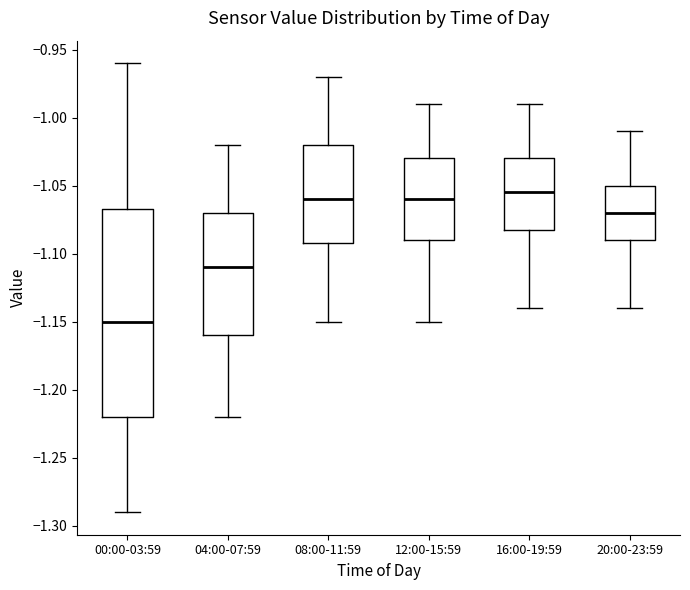

Comparing the boxes themselves (not the whiskers), which one is the tallest?

00:00-03:59